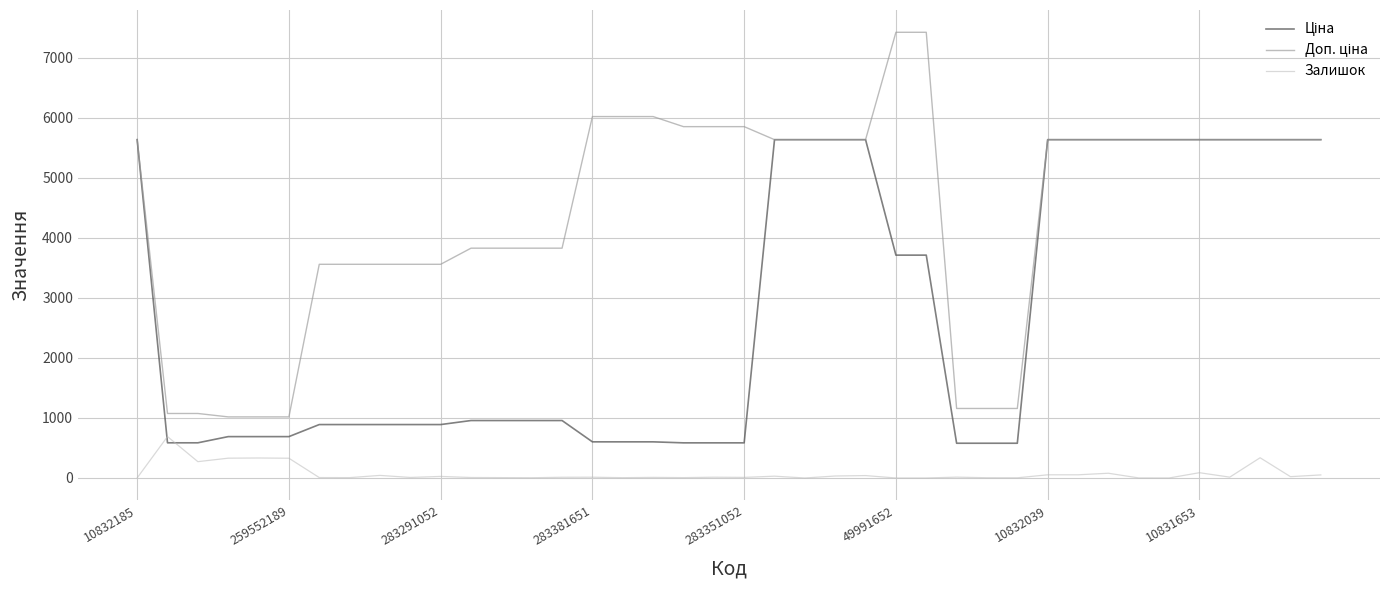

What is the maximum value shown in the chart?

7424.7